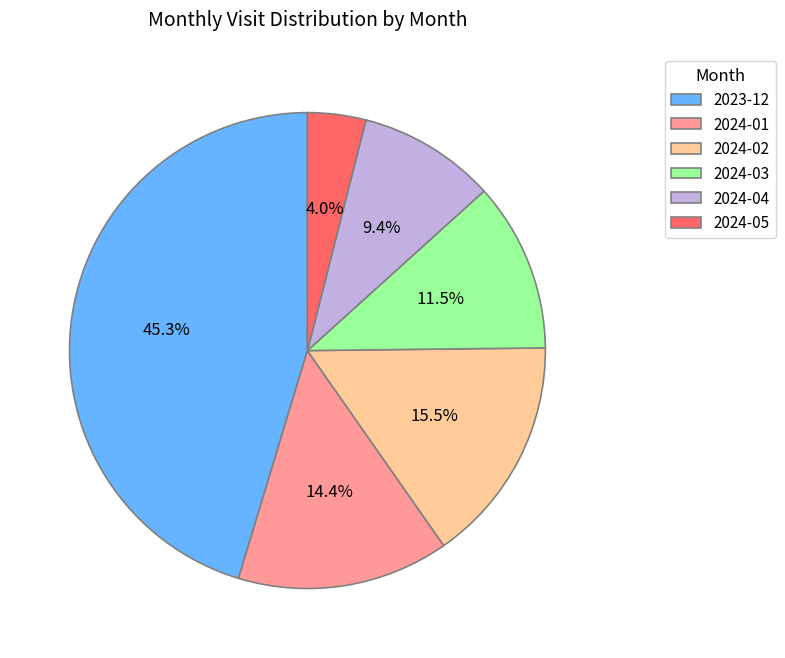

Does any single category account for the majority?

No